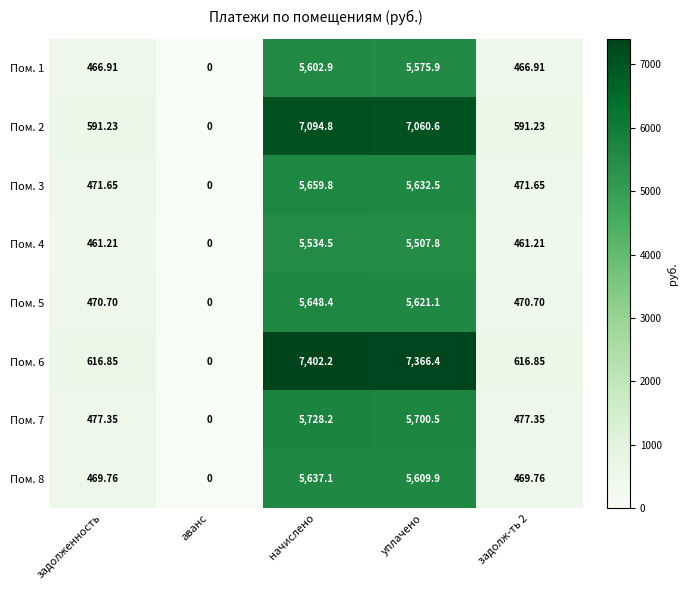

Which label corresponds to the smallest value in the chart?

аванс